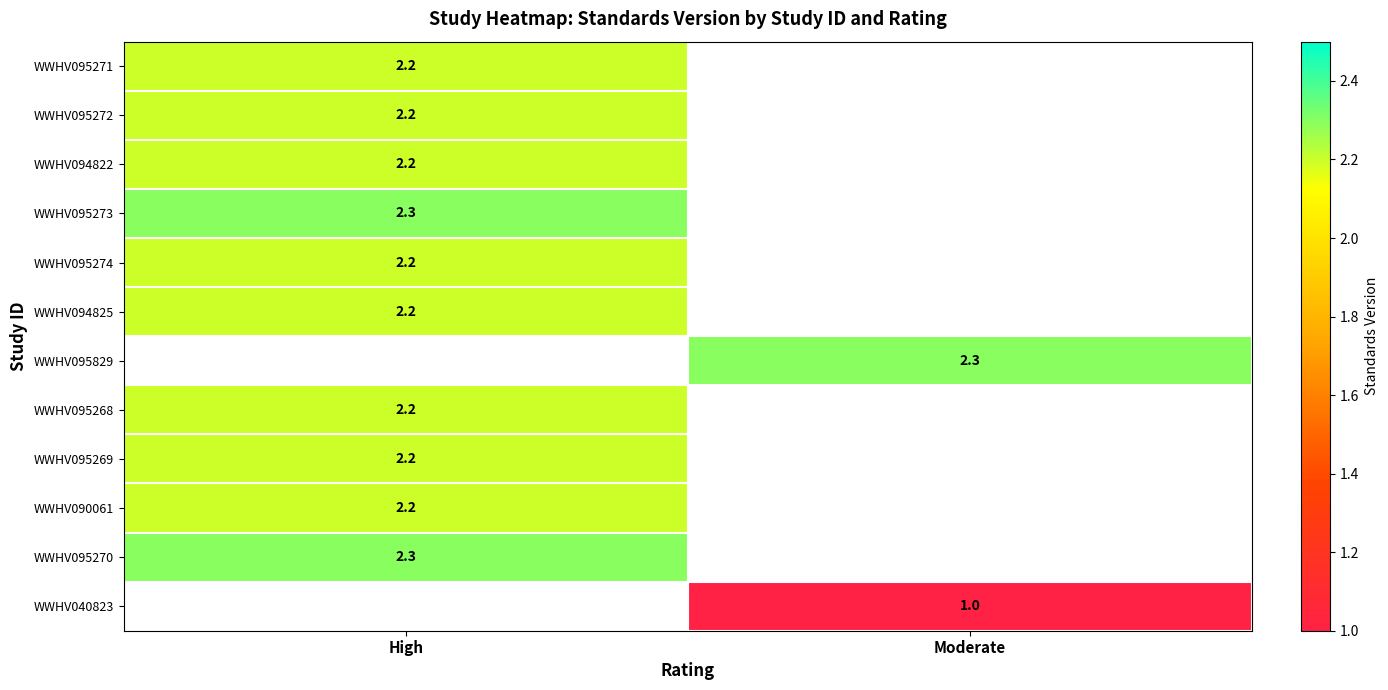

True or false: WWHV095271 has a value of 2.2 at High.

True